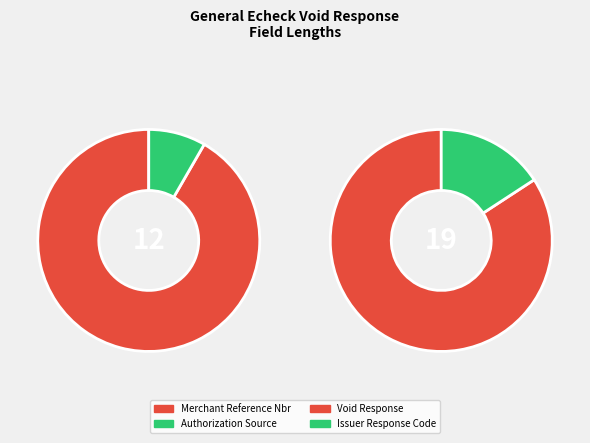

Which slice is the smallest?

Authorization Source